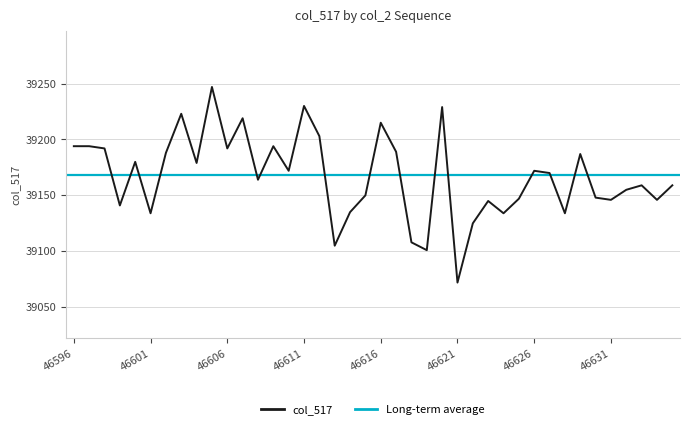

Which category has the highest value across all series?

46605